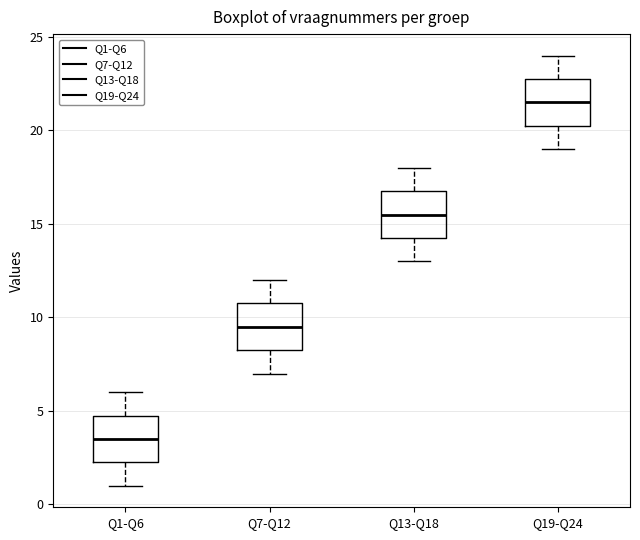

Reading left to right, transcribe this box plot: for each box, give where its median line is, the range the box spans, and where its two whiskers end, as read against the y-axis. The values are not printed on the chart, so give them approximately, as read against the axis.

Q1-Q6: median 3.5, box 2.5 to 5.0, whiskers 1.0 to 6.0
Q7-Q12: median 9.5, box 8.5 to 11.0, whiskers 7.0 to 12.0
Q13-Q18: median 15.5, box 14.5 to 17.0, whiskers 13.0 to 18.0
Q19-Q24: median 21.5, box 20.5 to 23.0, whiskers 19.0 to 24.0